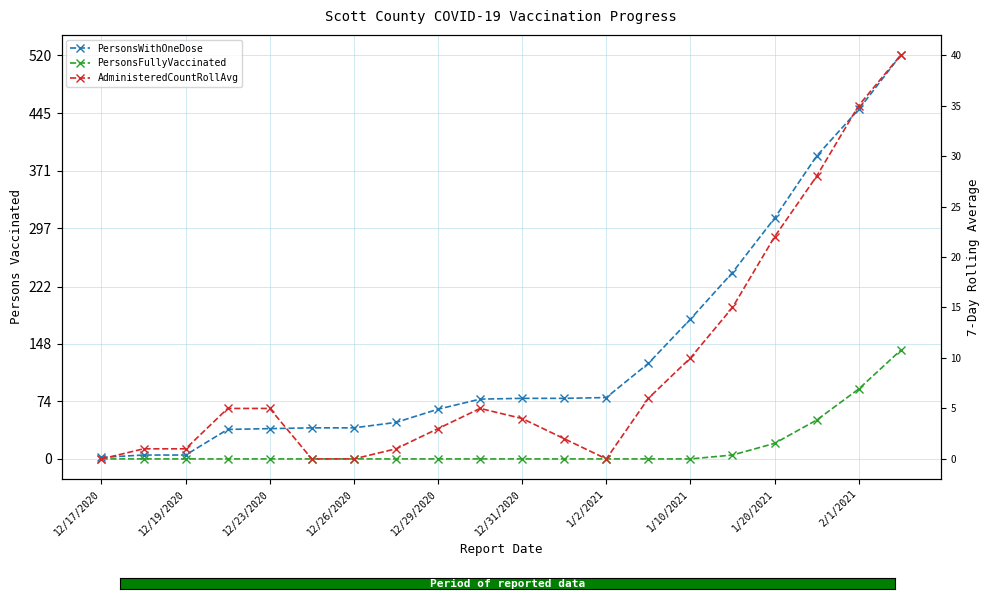

The PersonsFullyVaccinated series shows 60 at 12/26/2020. True or false?

False